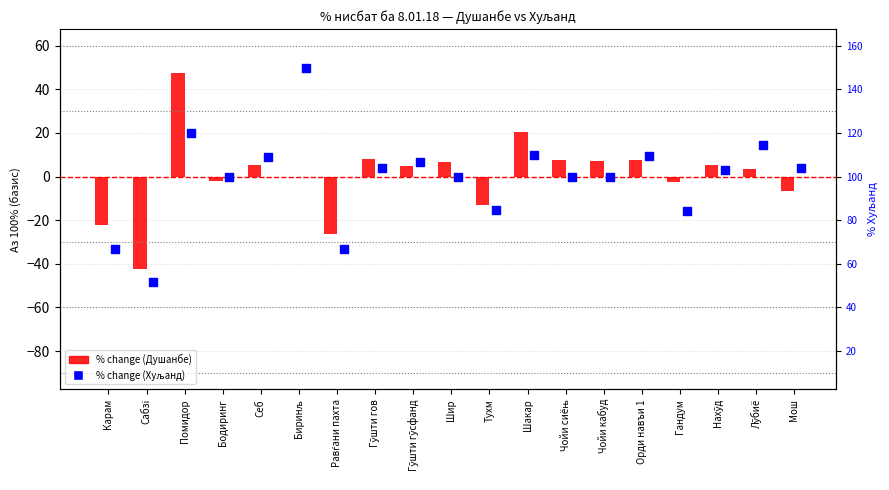

Which series contains the highest Y value?

% change (Хуљанд)